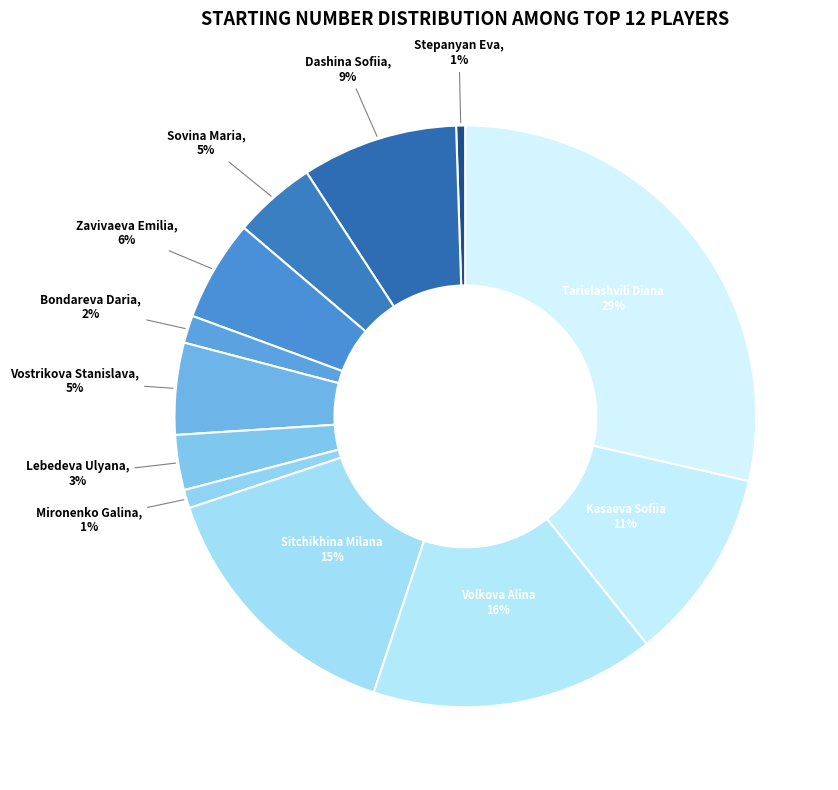

How many slices are in this pie chart?

12